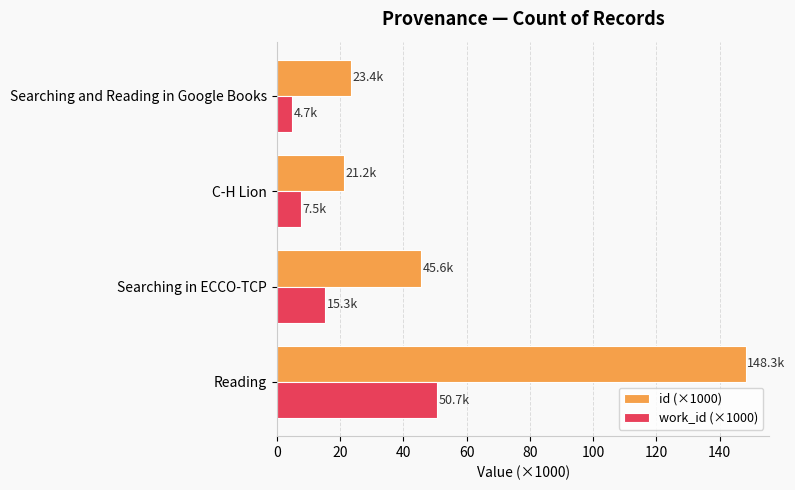

How many data points in id (×1000) are less than 45?

2